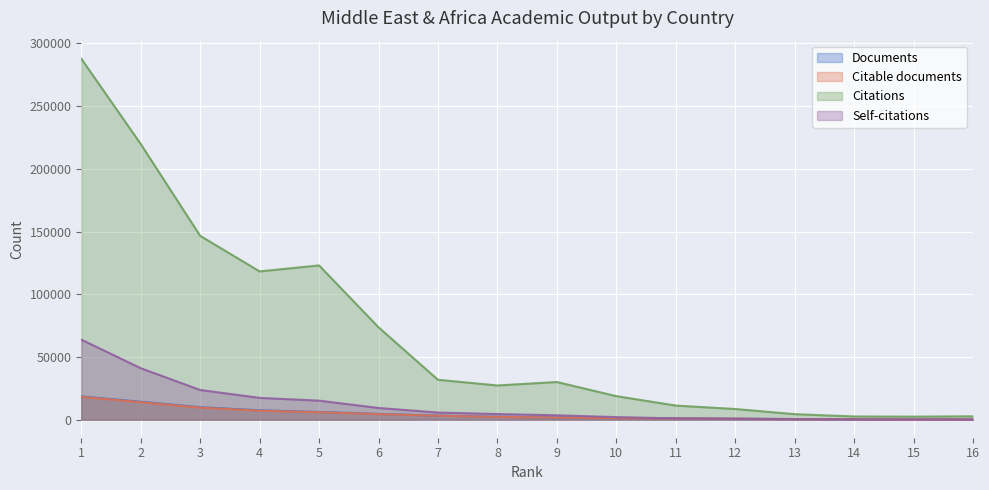

Which has a higher value, 2 or 3?

2